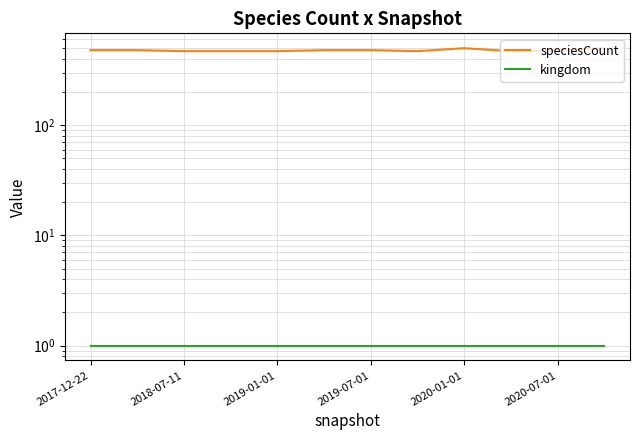

What is the sum of the speciesCount values at 2018-07-11 and 10?

960